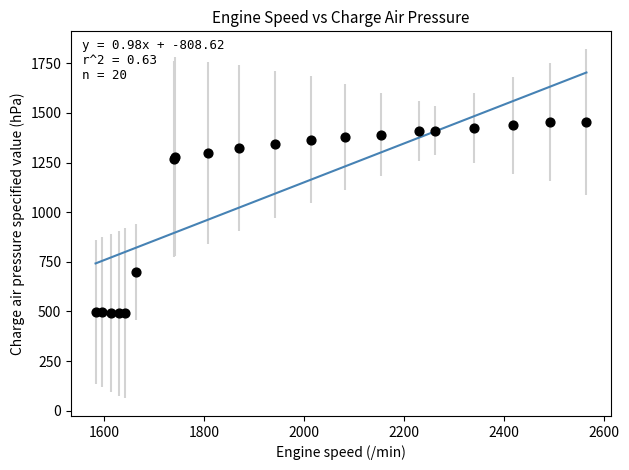

What Y value in the scatter plot is closest to 972?

698.0